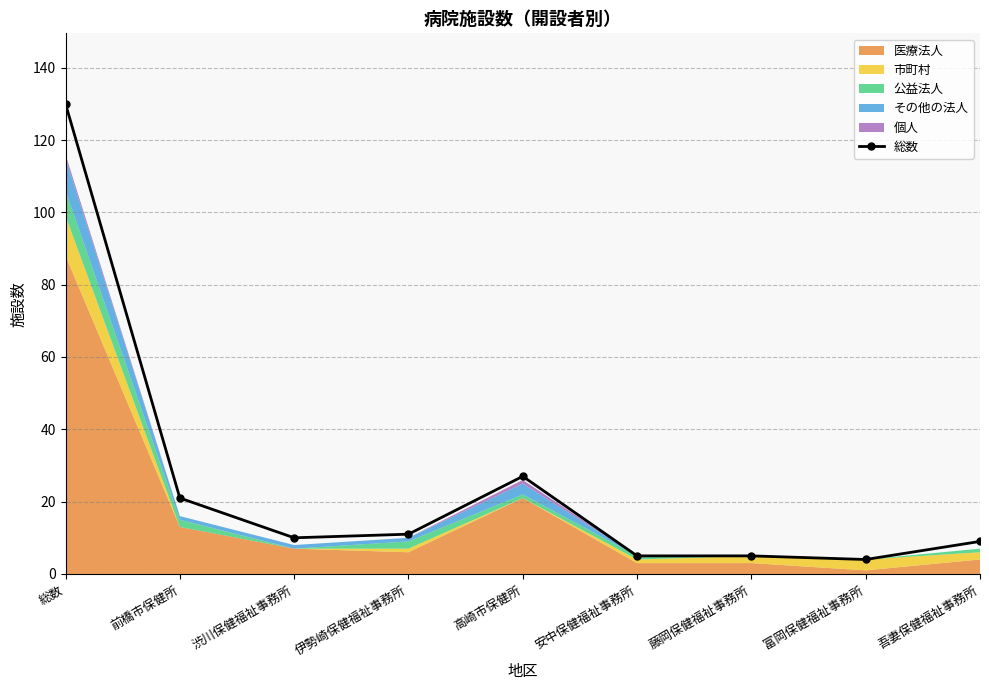

Which has a higher value, 藤岡保健福祉事務所 or 吾妻保健福祉事務所?

吾妻保健福祉事務所